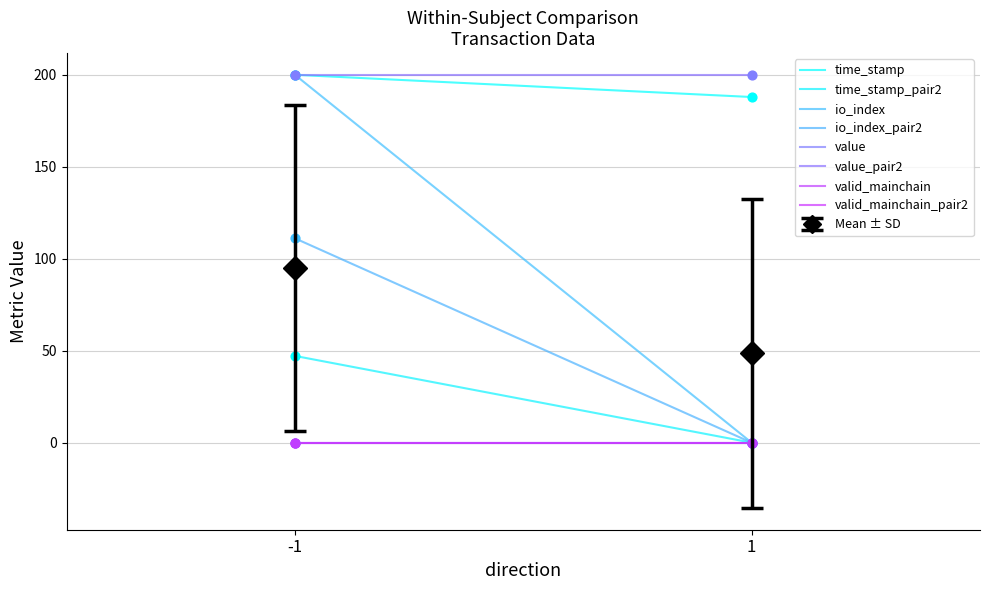

Is the value of io_index at 1 greater than the value of value at -1?

No